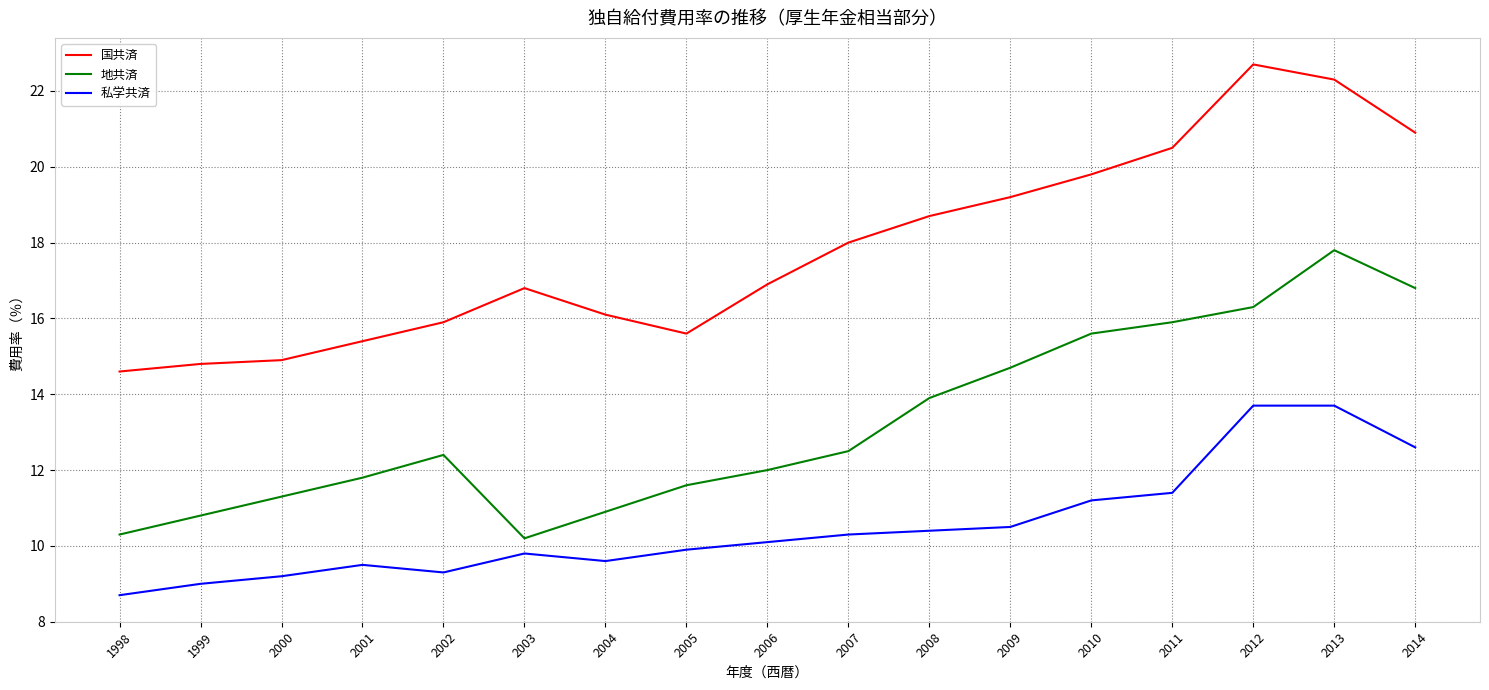

How many lines are shown in the chart?

3